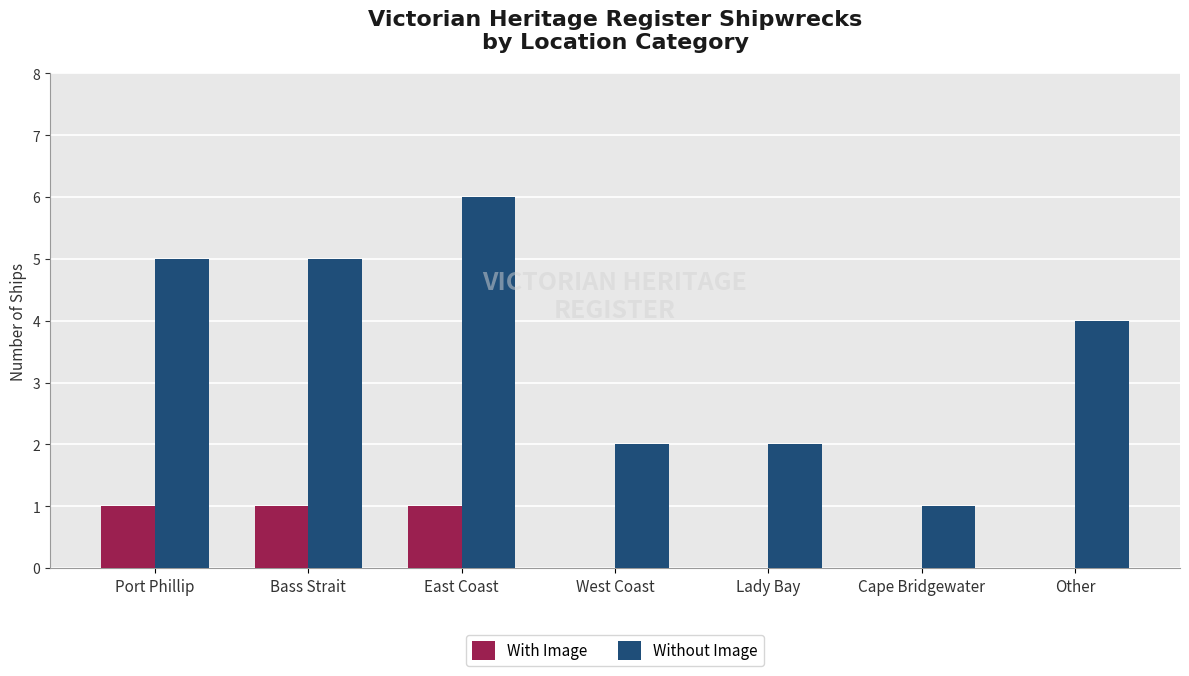

Between Lady Bay and Other, which series saw the biggest shift?

Without Image